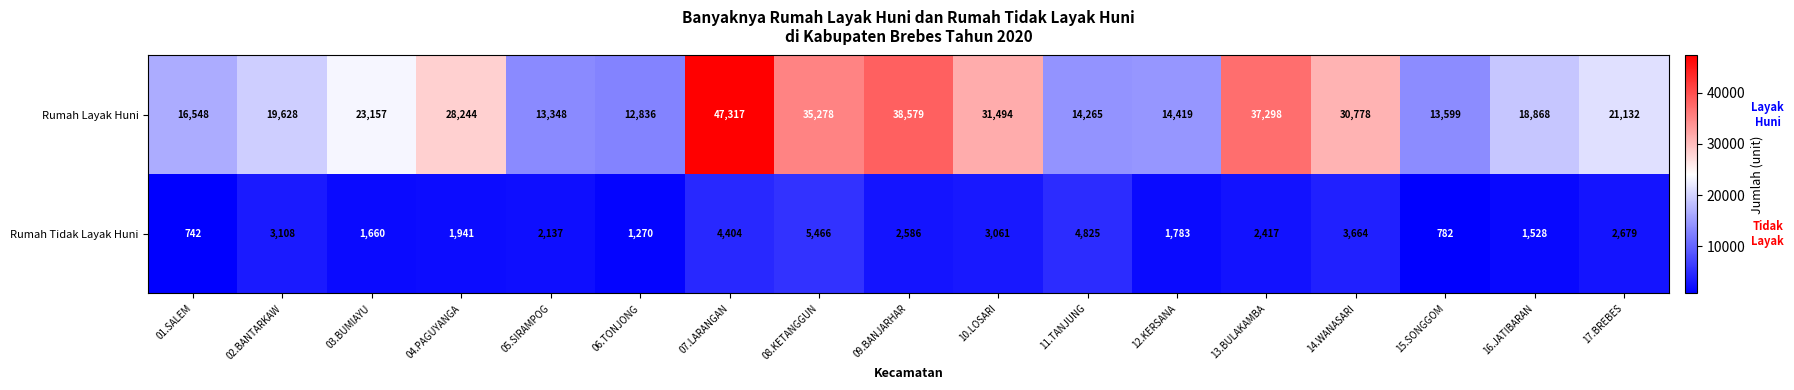

The value of Rumah Layak Huni at 15.SONGGOM is 18104. True or false?

False